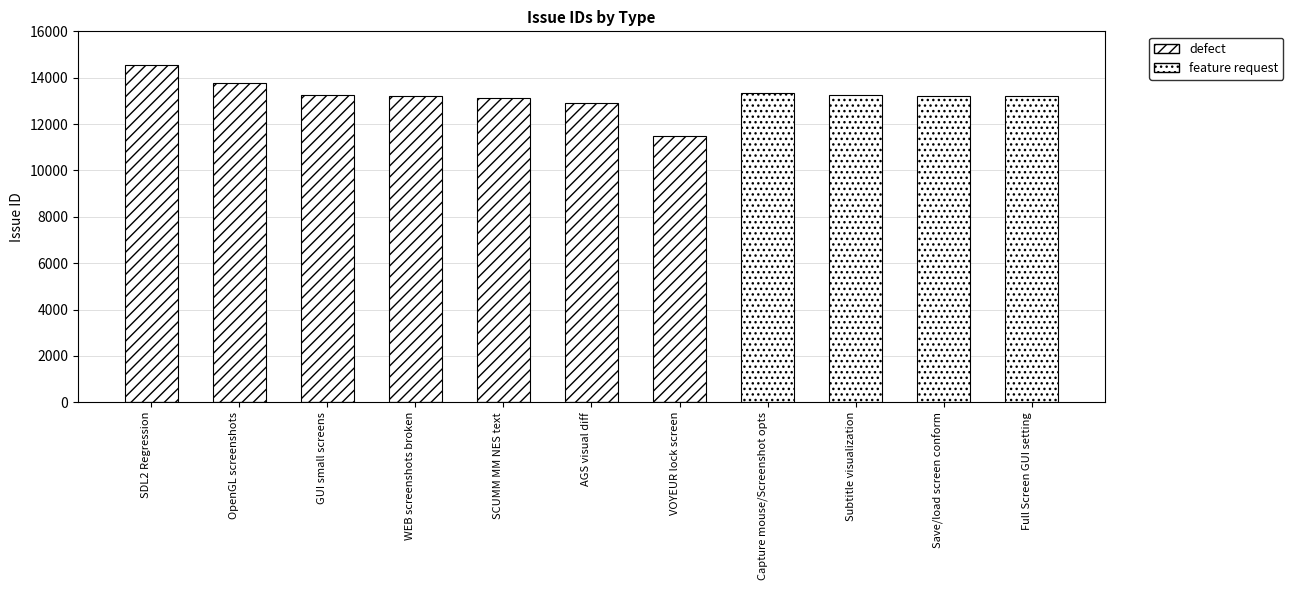

At which category is the sum across all series the highest?

SDL2 Regression